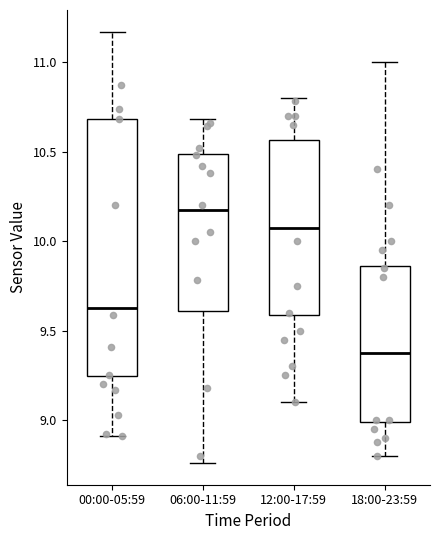

Which box's median line is the lowest?

18:00-23:59